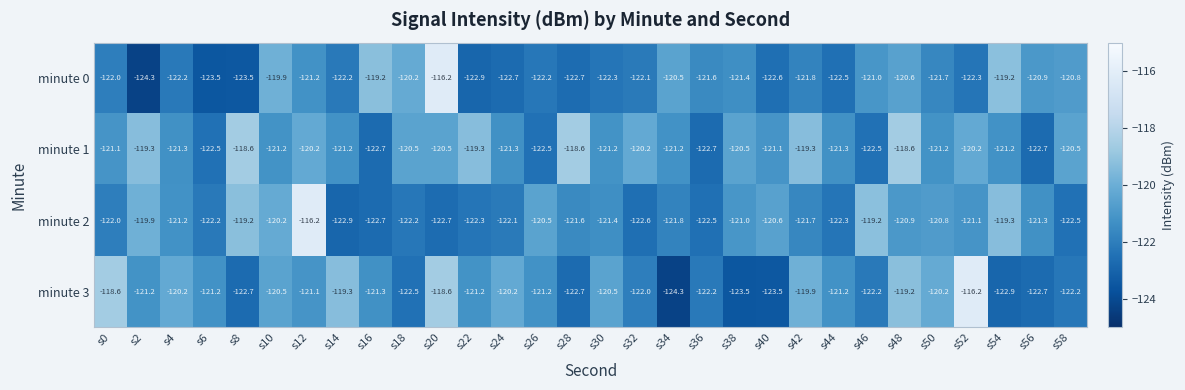

What is the difference between the second highest and second lowest values in the minute 1 series?

4.1